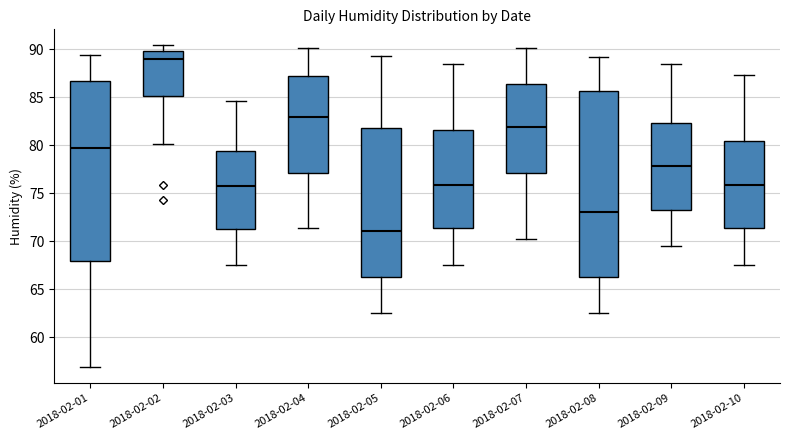

Which box has the lowest median line?

2018-02-05